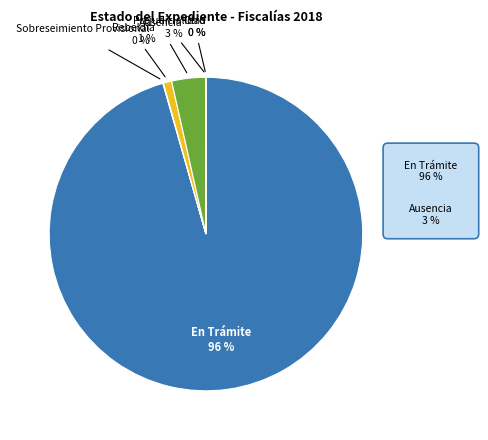

Is there any slice that represents more than half of the pie?

Yes